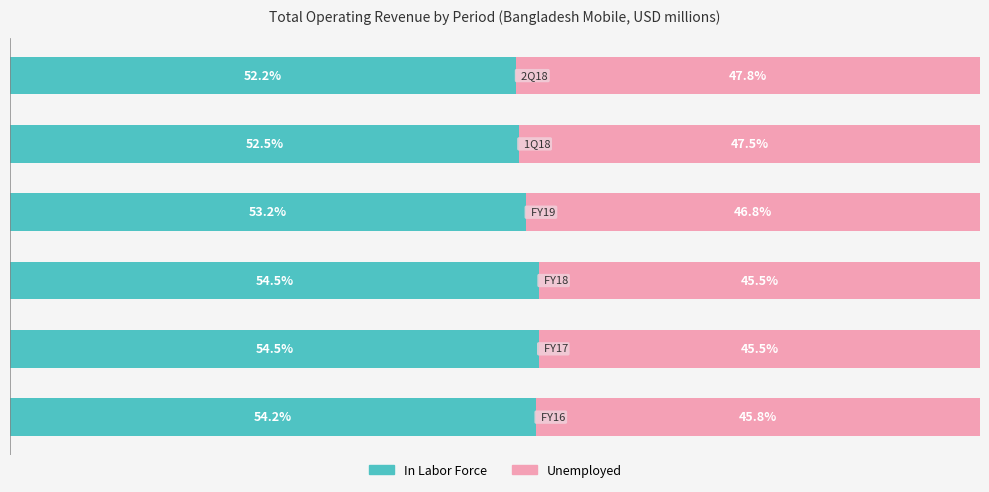

What are all the series names shown in the legend?

In Labor Force, Unemployed